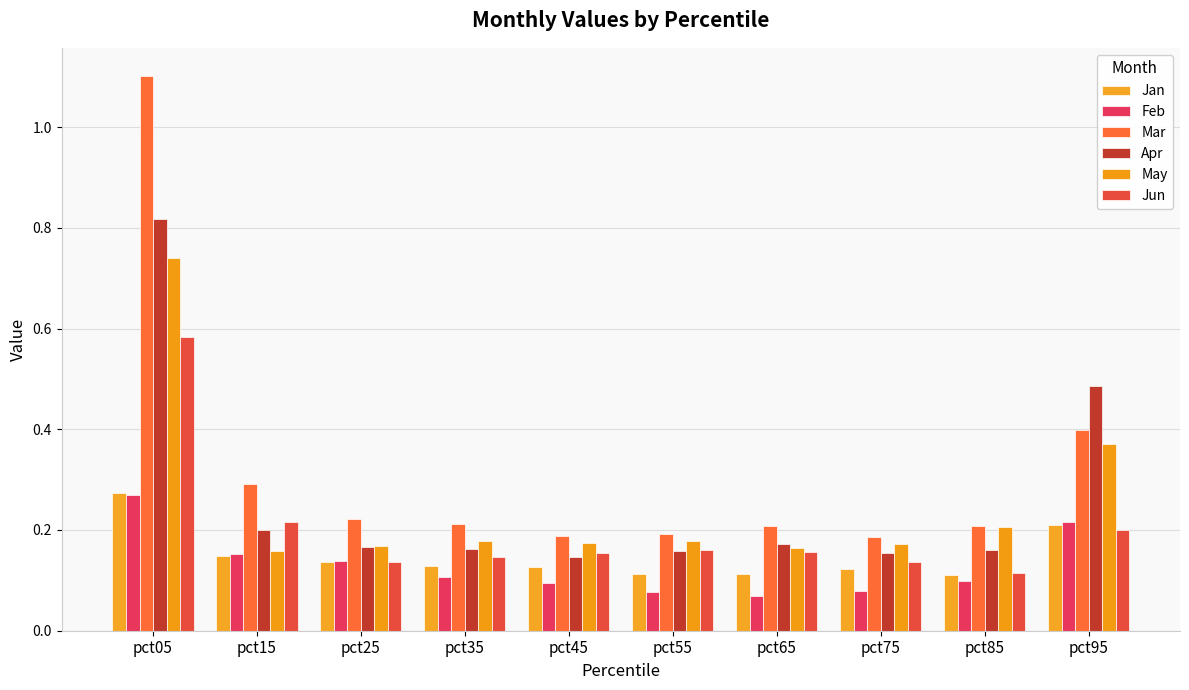

Which series has the largest range (max minus min)?

Mar